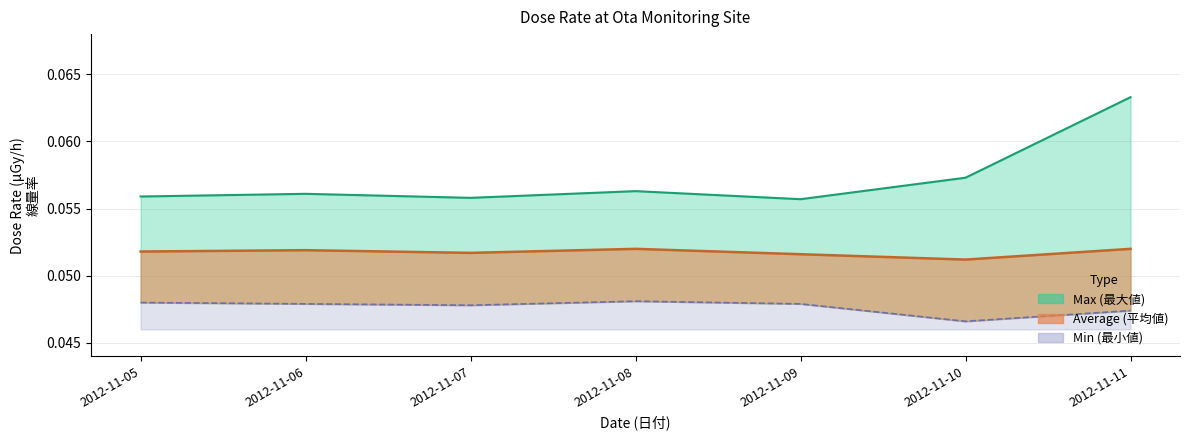

Which label corresponds to the largest value in the chart?

2012-11-11